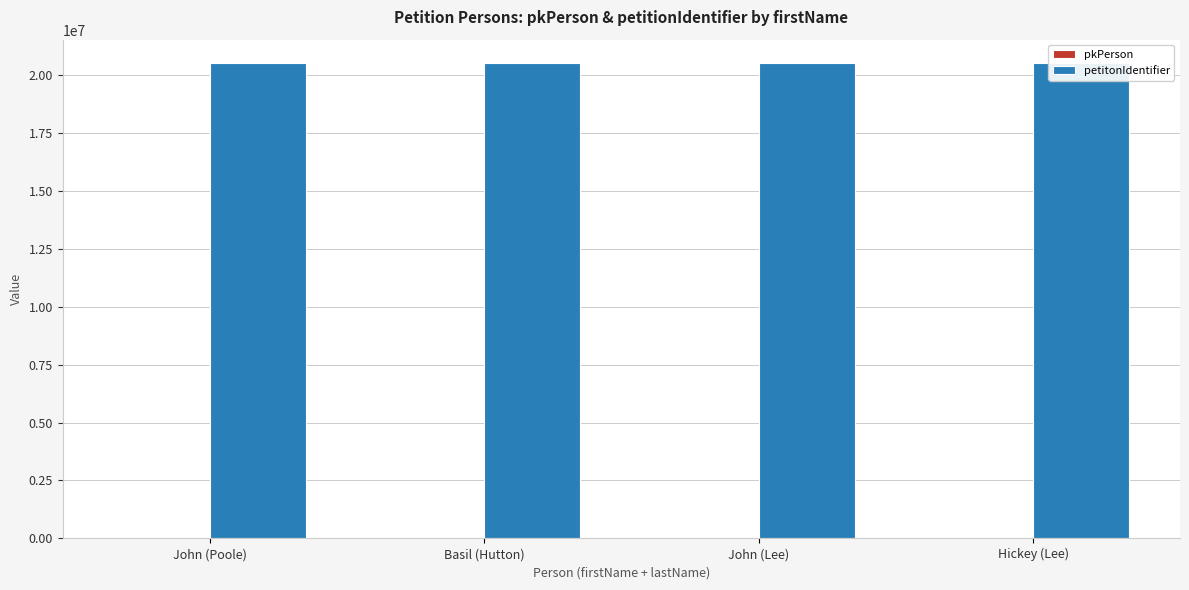

Is the value of petitonIdentifier at Basil (Hutton) greater than the value of pkPerson at John (Lee)?

Yes